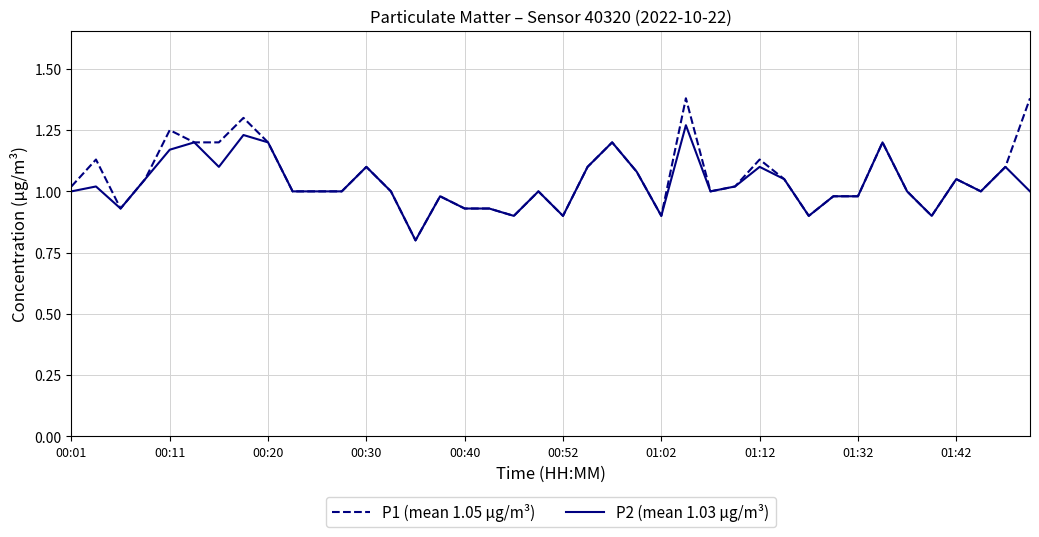

What is the smallest value displayed?

0.8